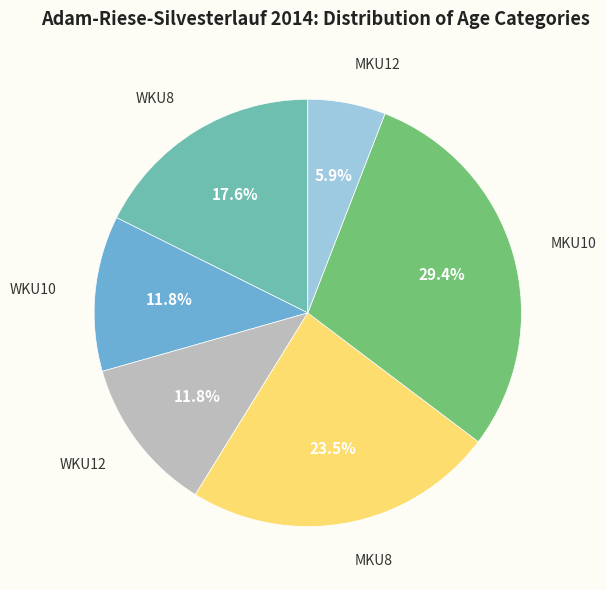

To the nearest percent, what percentage of the pie is MKU12?

6%